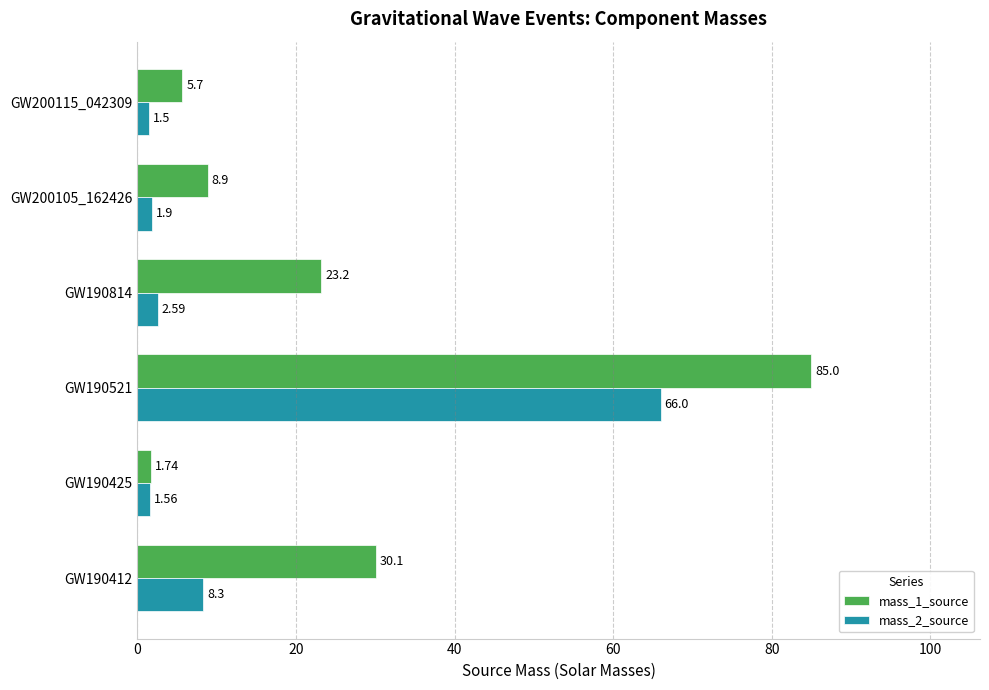

What is the difference between the mass_1_source values at GW190521 and GW190814?

61.8